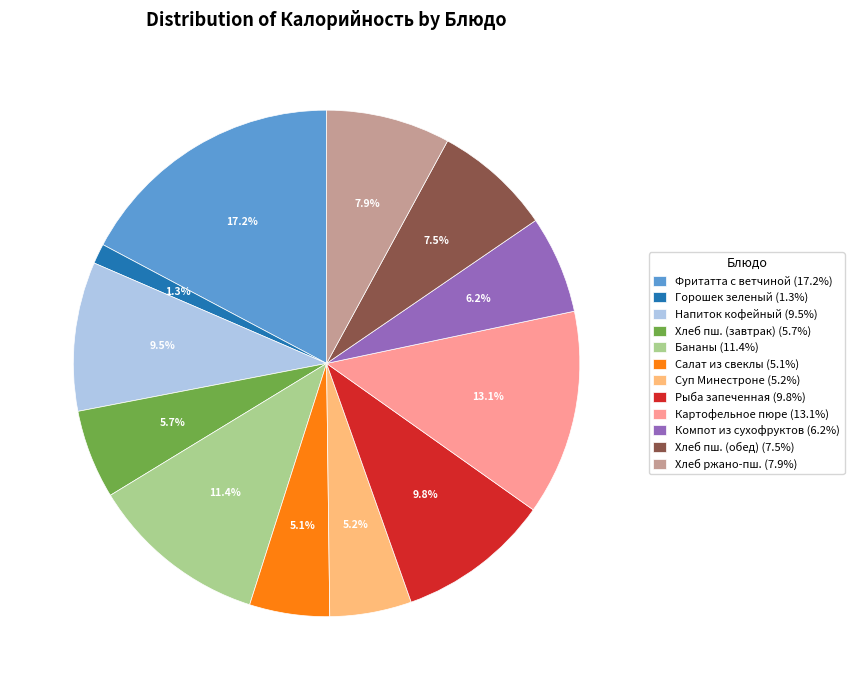

Does Горошек зеленый (1.3%) represent more than half of the total?

No